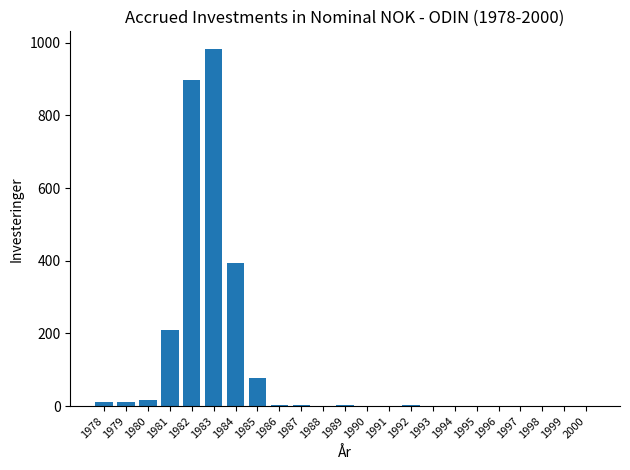

What is the approximate value at 1985?

78.0